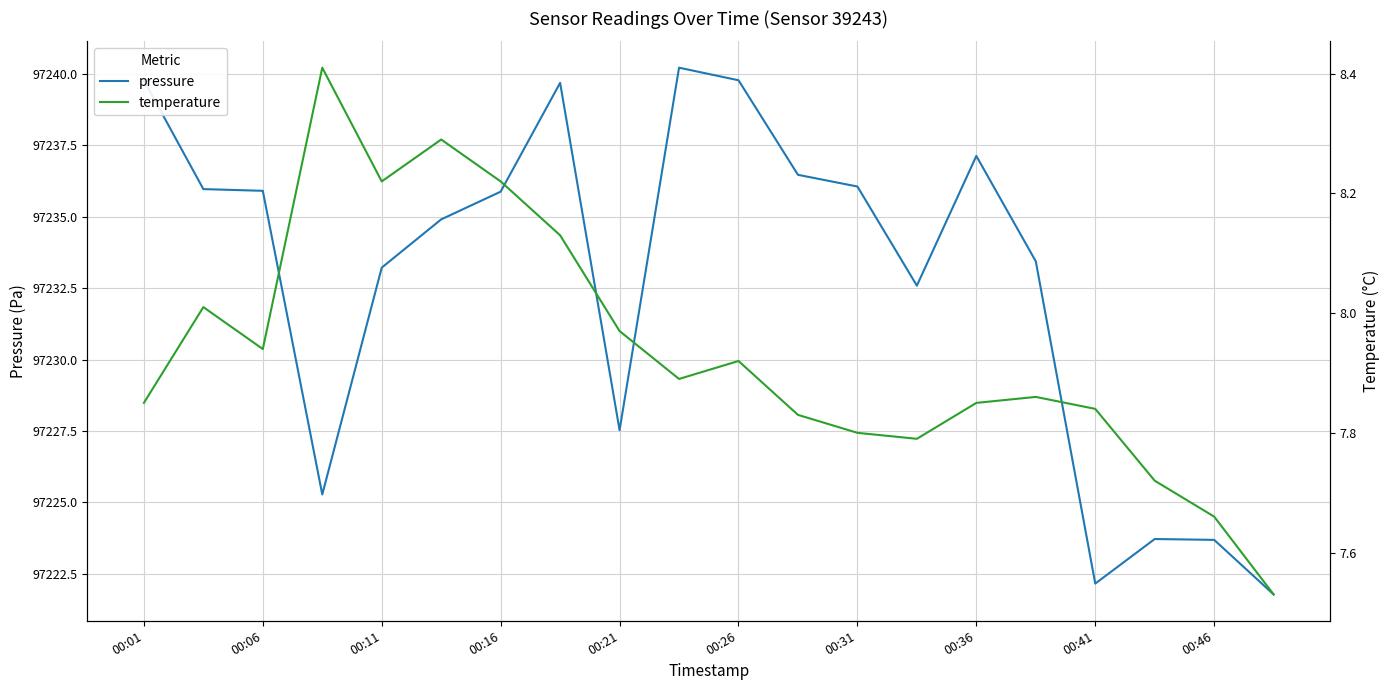

Which category has the lowest value across all series?

19